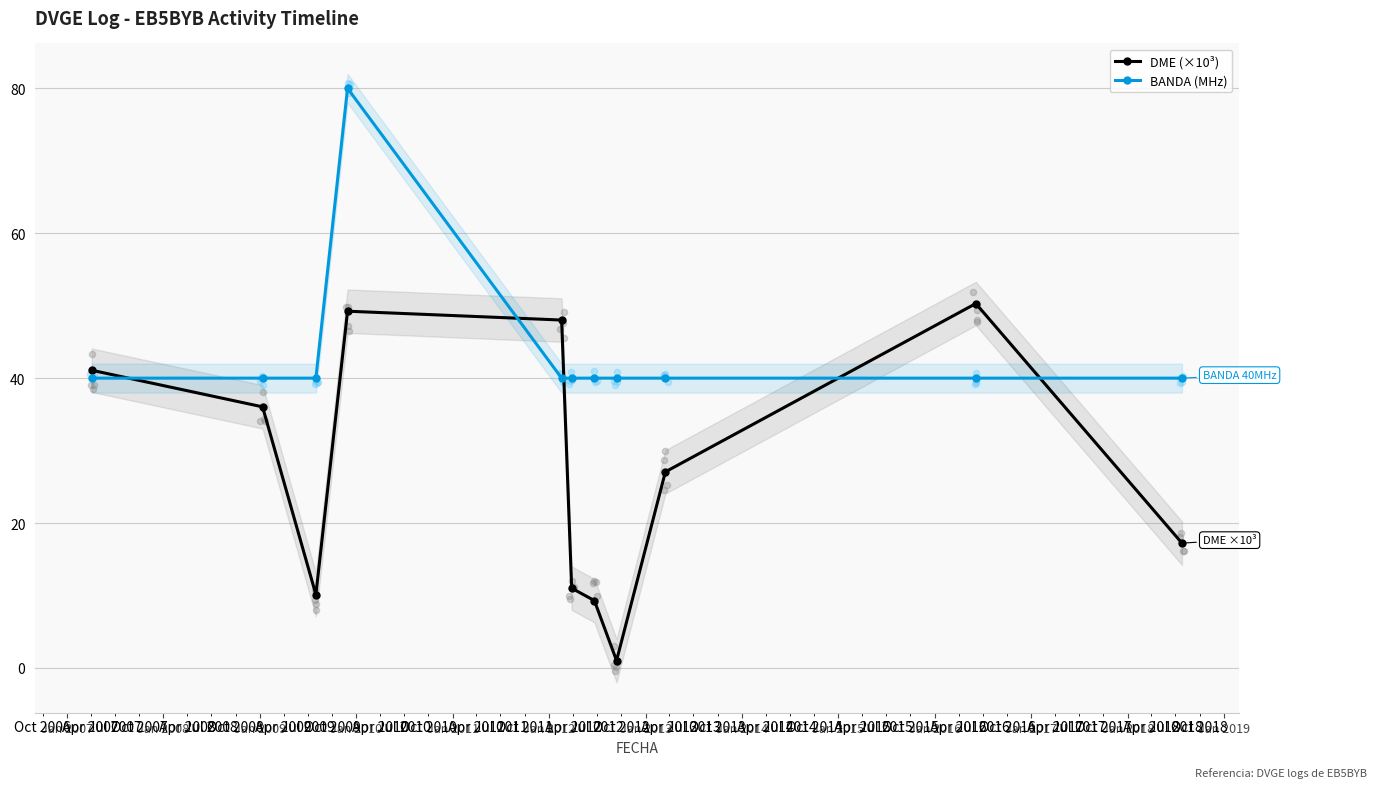

Which series has the largest total across all categories?

BANDA (MHz)